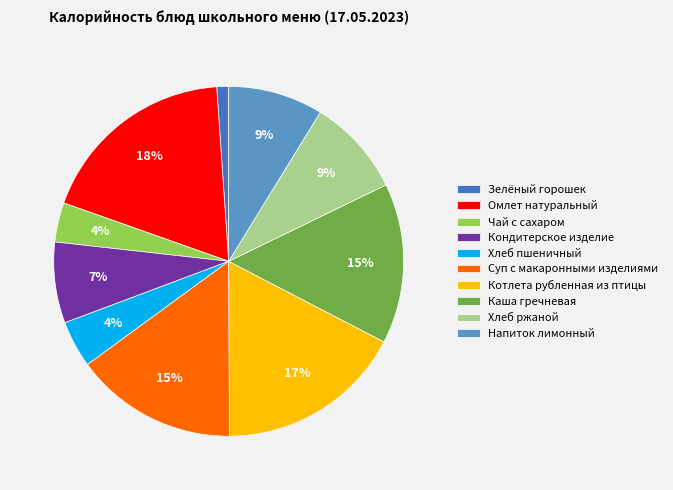

What is the largest slice in the pie chart?

Омлет натуральный